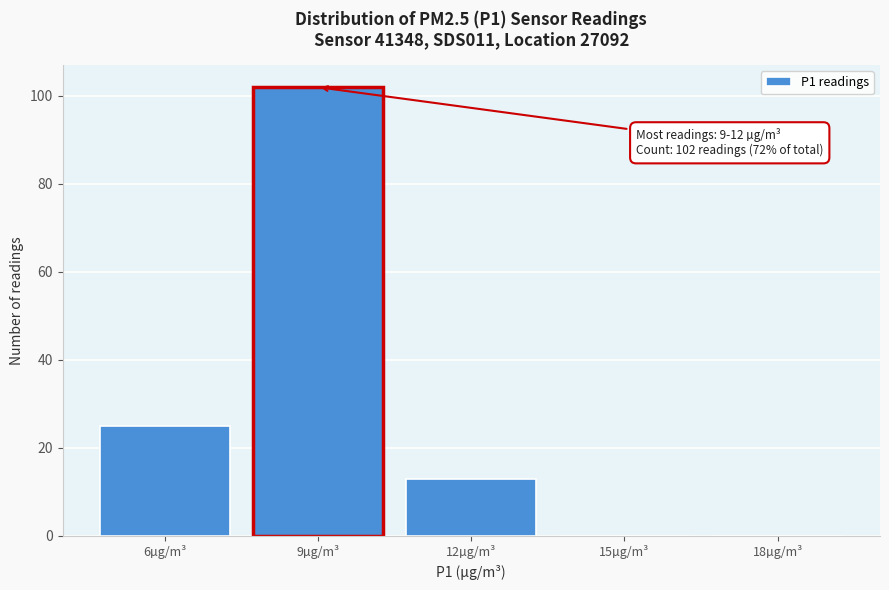

Reading left to right, what are all the values shown in this chart?

6µg/m³=25	9µg/m³=102	12µg/m³=13	15µg/m³=0	18µg/m³=0